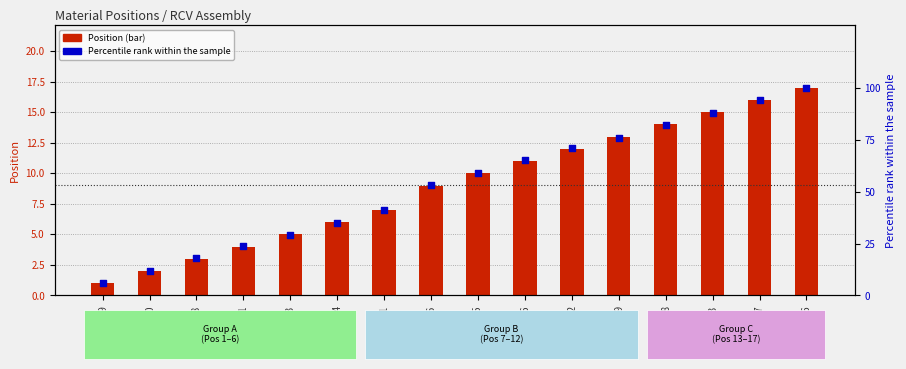

At which category is the sum across all series the highest?

20002506